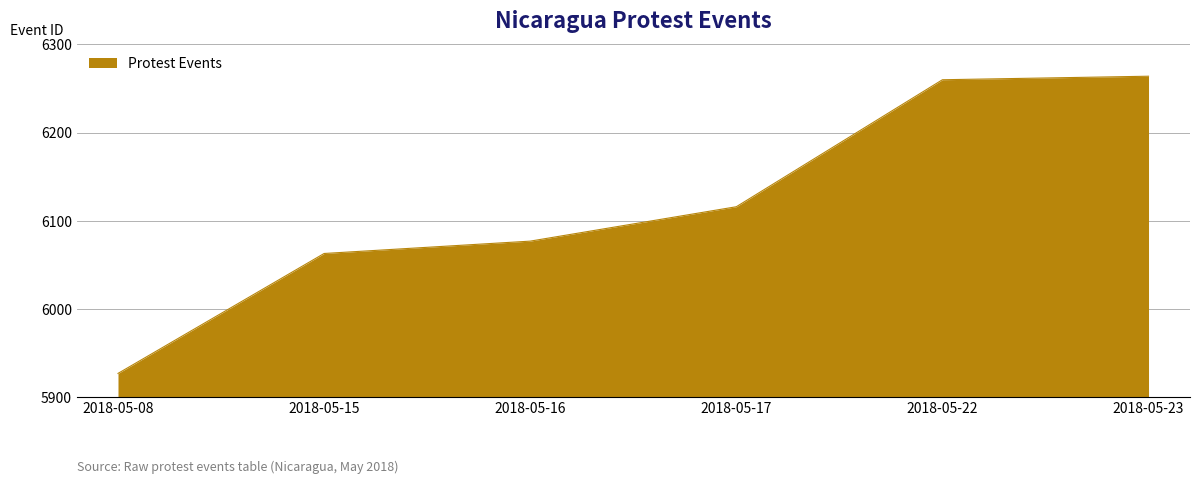

What is the difference between the second highest and second lowest values?

197